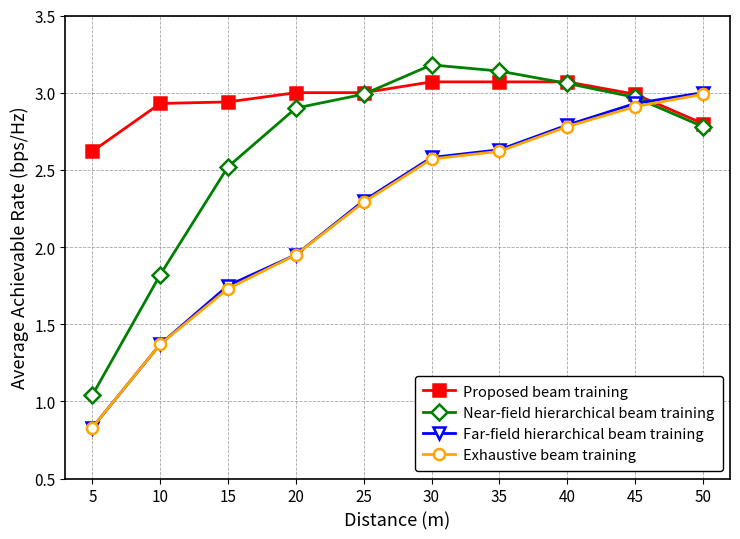

True or false: Exhaustive beam training has a value of 0.9 at 25.

False